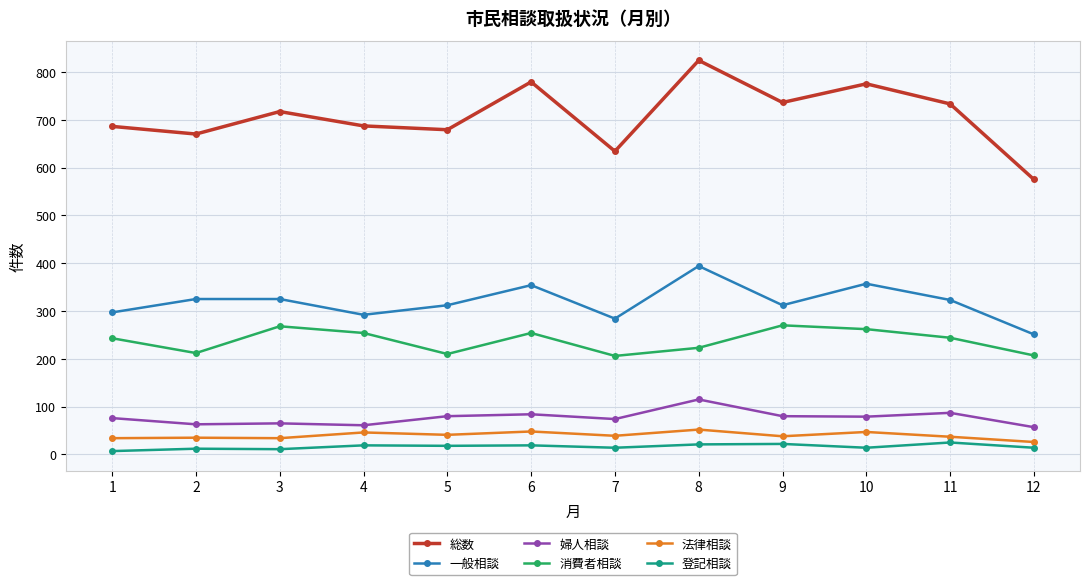

True or false: 消費者相談 has more than 1 interior local peaks.

True